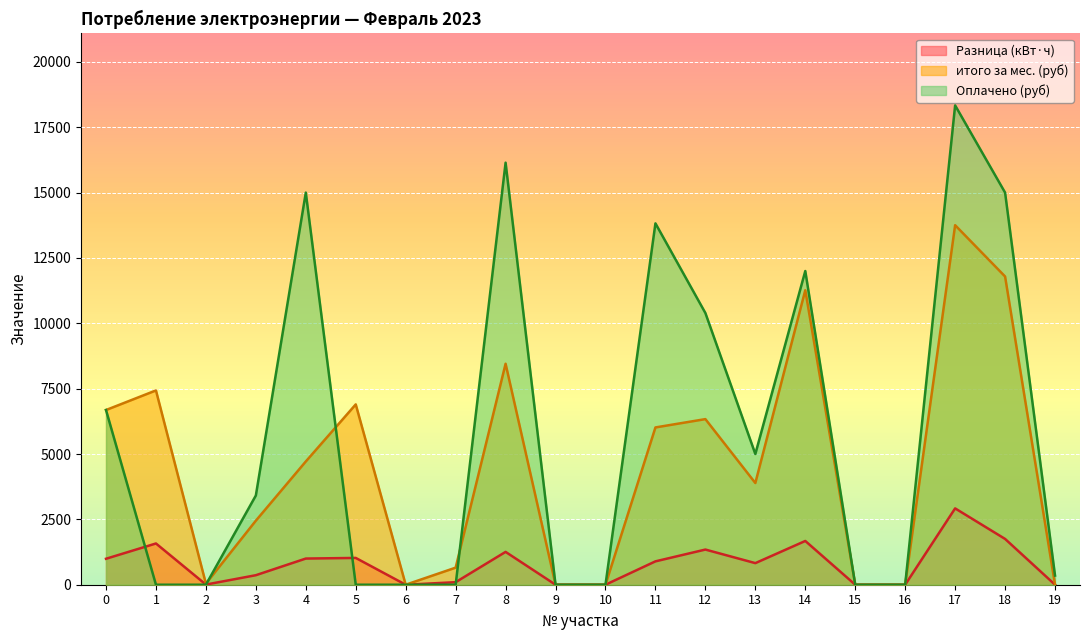

Reading right to left, transcribe all the data shown in this chart.

Разница (кВт·ч): 19=0.0	18=1752.0	17=2920.0	16=0.0	15=0.0	14=1674.0	13=826.0	12=1345.0	11=894.0	10=0.0	9=0.0	8=1256.0	7=97.0	6=0.0	5=1025.0	4=1001.0	3=364.0	2=6.0	1=1578.0	0=993.0
итого за мес. (руб): 19=0.0	18=11791.0	17=13753.2	16=0.0	15=0.0	14=11266.0	13=3890.5	12=6334.9	11=6016.6	10=0.0	9=0.0	8=8452.9	7=652.8	6=0.0	5=6898.2	4=4714.7	3=2449.7	2=40.4	1=7432.4	0=6682.9
Оплачено (руб): 19=350.0	18=15000.0	17=18336.0	16=0.0	15=0.0	14=12000.0	13=5000.0	12=10393.2	11=13823.4	10=0.0	9=0.0	8=16145.0	7=0.0	6=0.0	5=0.0	4=15000.0	3=3413.0	2=0.0	1=0.0	0=6682.9